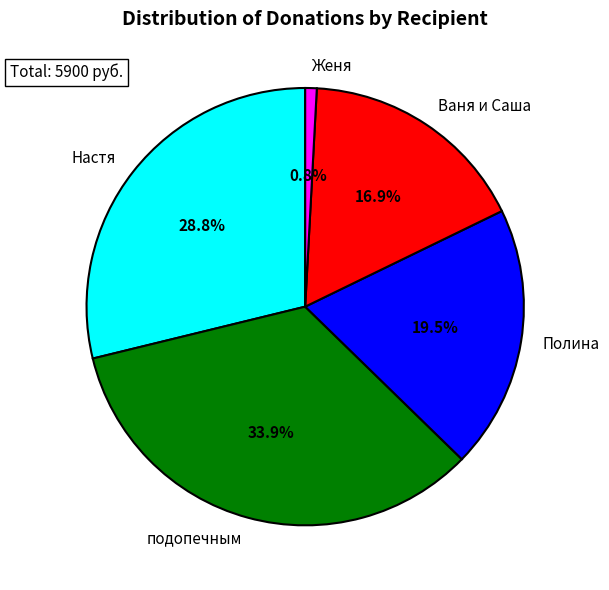

True or false: Женя accounts for 1% of the total.

True